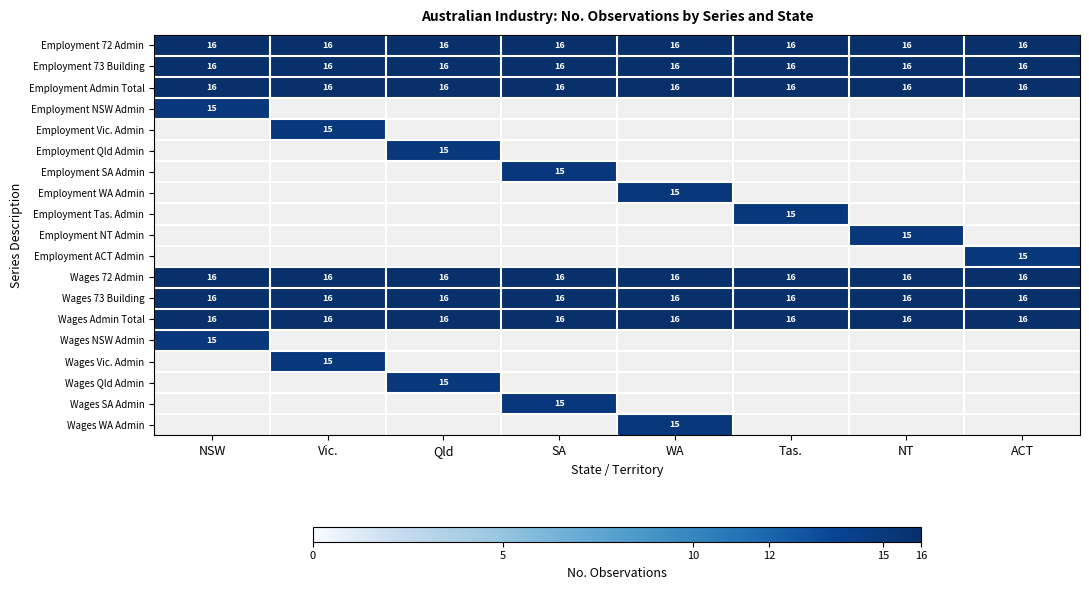

Is the value of Employment 73 Building at ACT greater than the value of Employment Qld Admin at Qld?

Yes